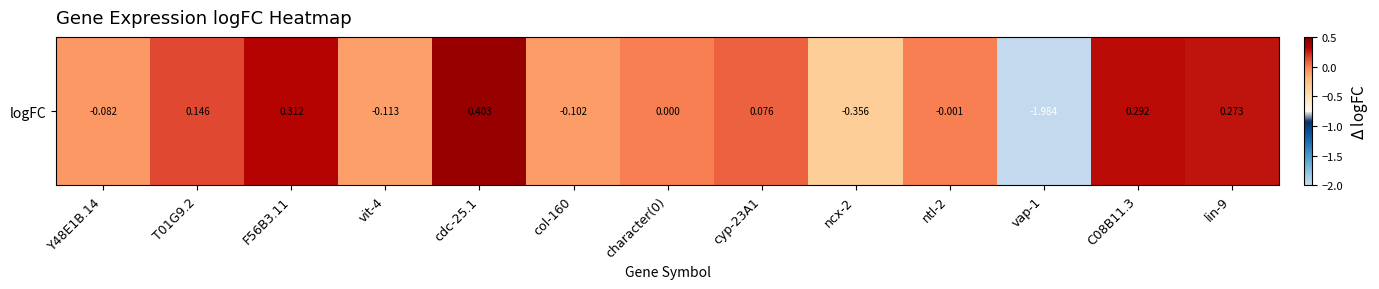

At which category does the chart reach its minimum across all series?

vap-1